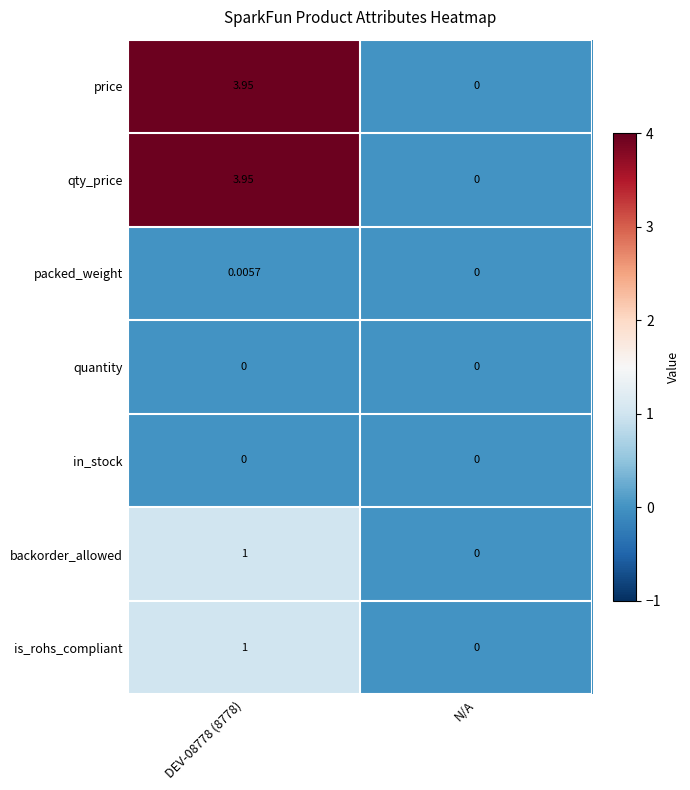

At which label is qty_price closest to 1?

N/A